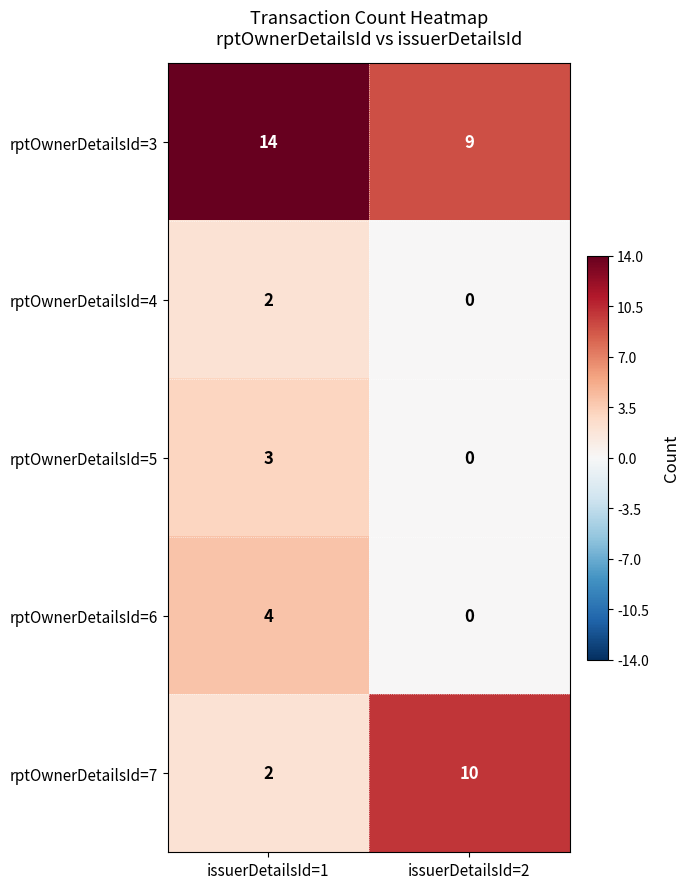

Reading right to left, transcribe all the data shown in this chart.

rptOwnerDetailsId=3: issuerDetailsId=2=9	issuerDetailsId=1=14
rptOwnerDetailsId=4: issuerDetailsId=2=0	issuerDetailsId=1=2
rptOwnerDetailsId=5: issuerDetailsId=2=0	issuerDetailsId=1=3
rptOwnerDetailsId=6: issuerDetailsId=2=0	issuerDetailsId=1=4
rptOwnerDetailsId=7: issuerDetailsId=2=10	issuerDetailsId=1=2